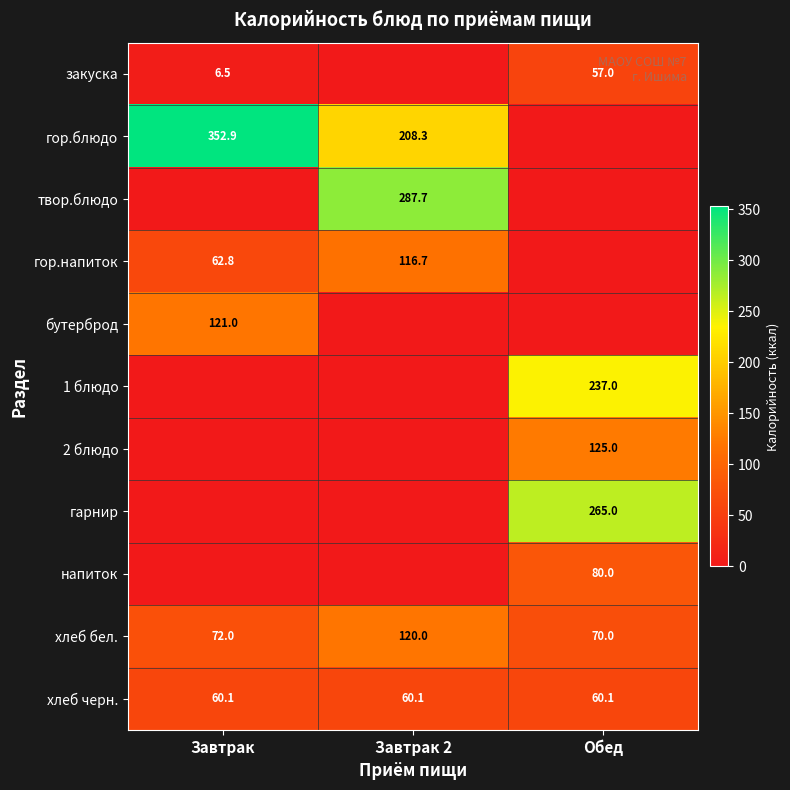

Where is хлеб бел. nearest to the value 95?

Завтрак